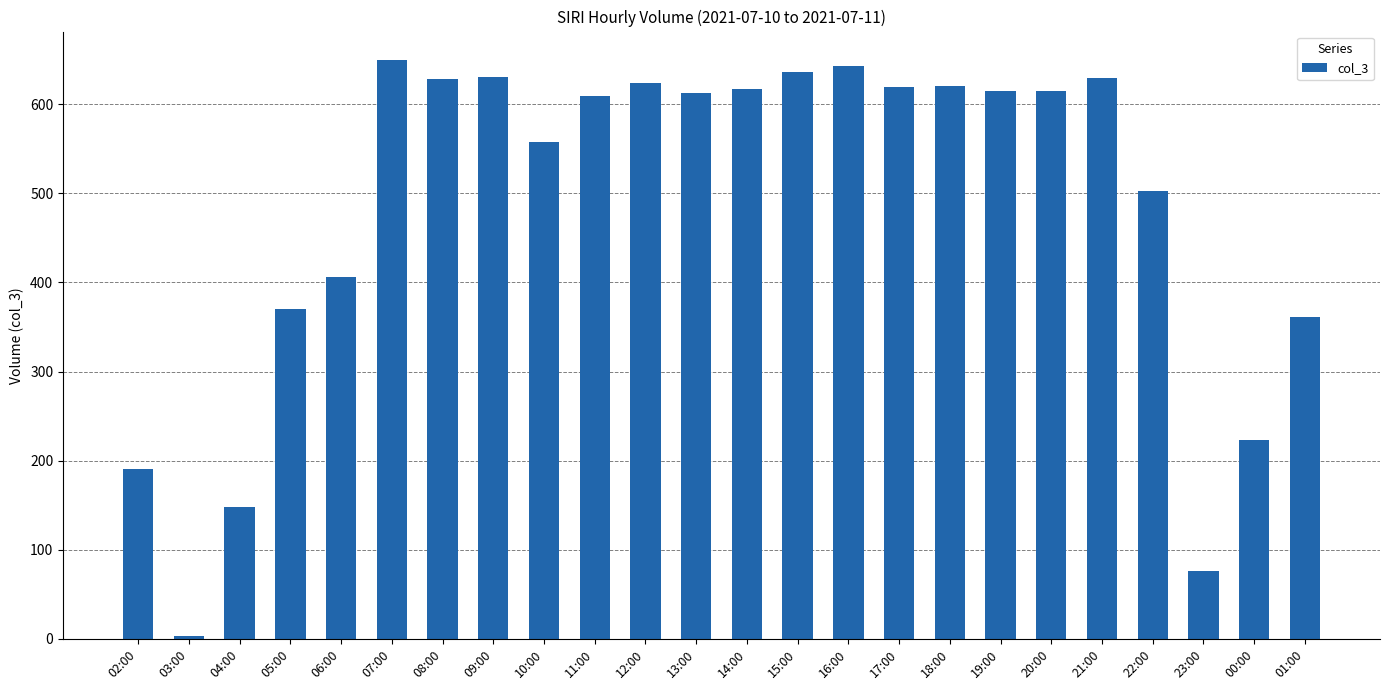

What is the difference between the maximum and second lowest values?

573